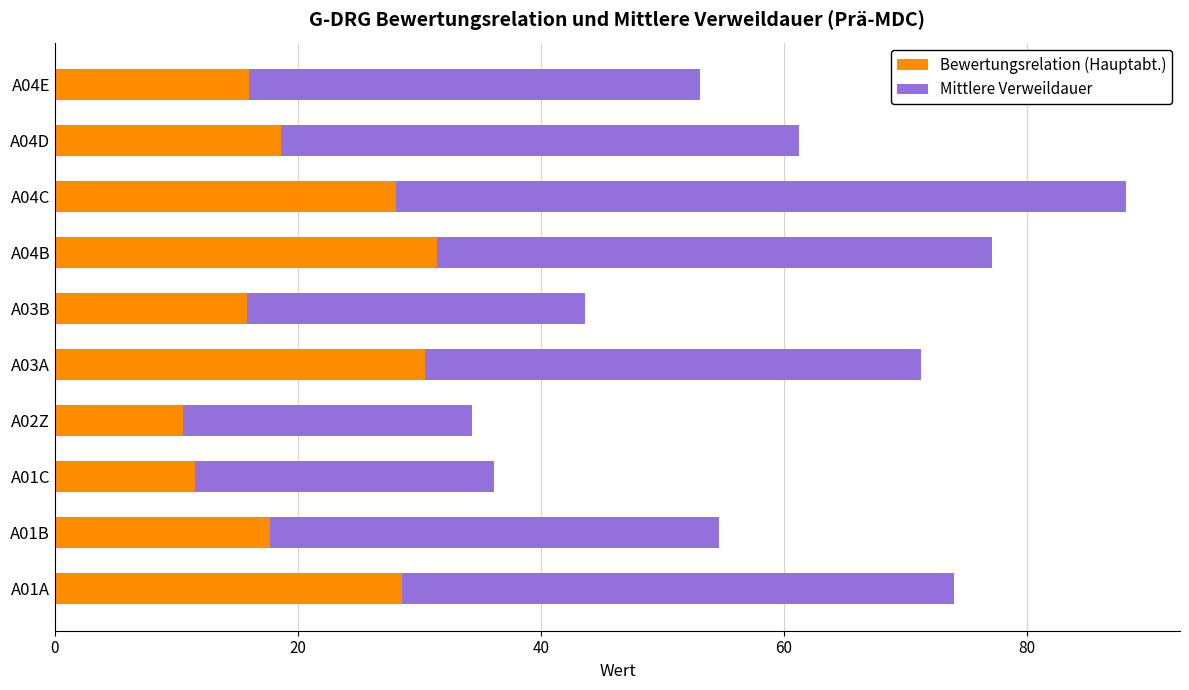

What is the minimum value for Bewertungsrelation (Hauptabt.)?

10.5